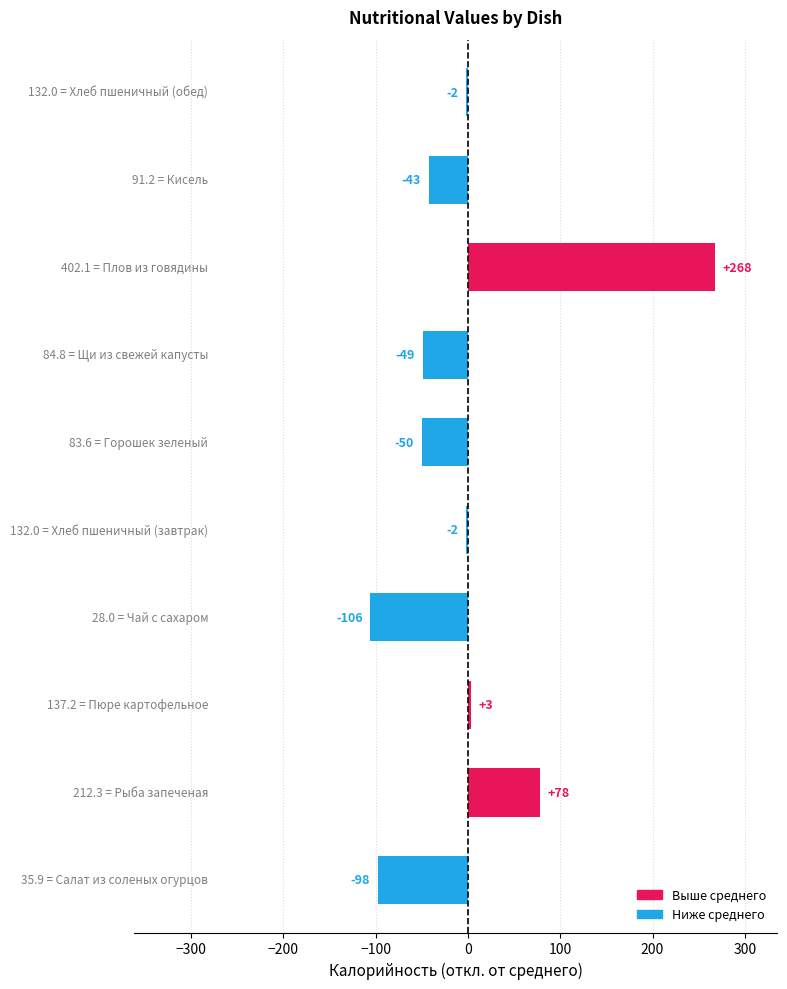

How many categories are shown in the chart?

10